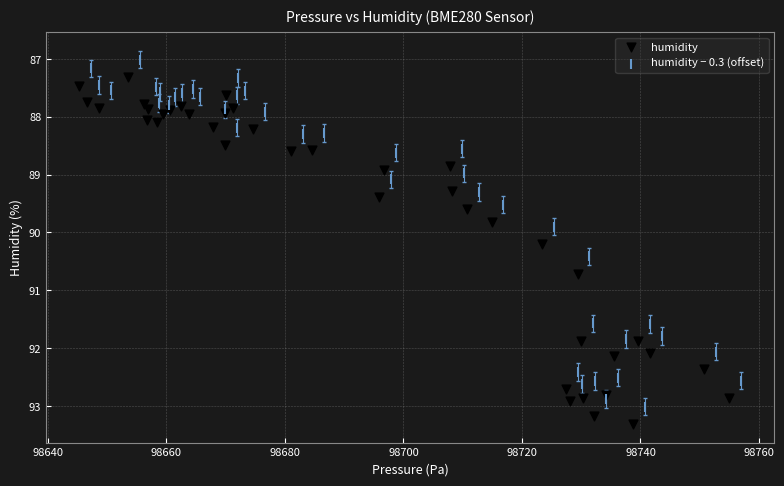

Which series contains the highest Y value?

humidity